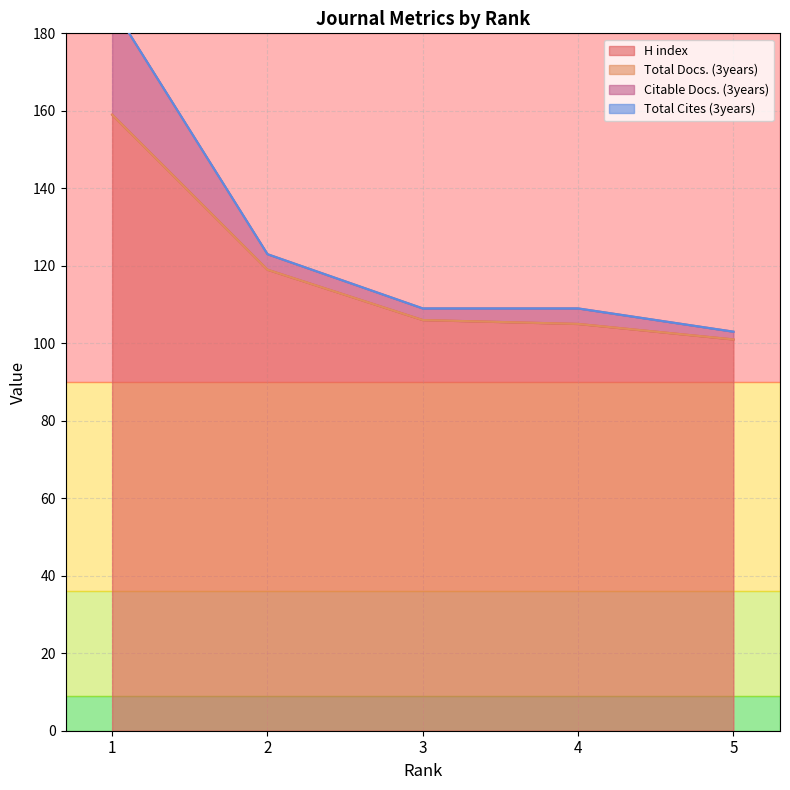

At which category is the sum across all series the highest?

1